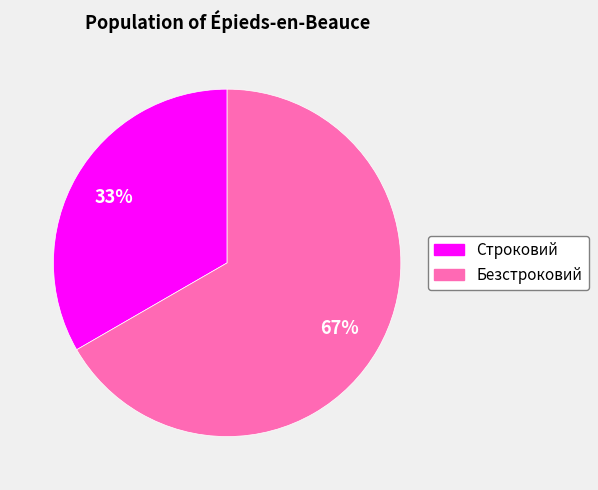

Which slice is the largest?

Безстроковий